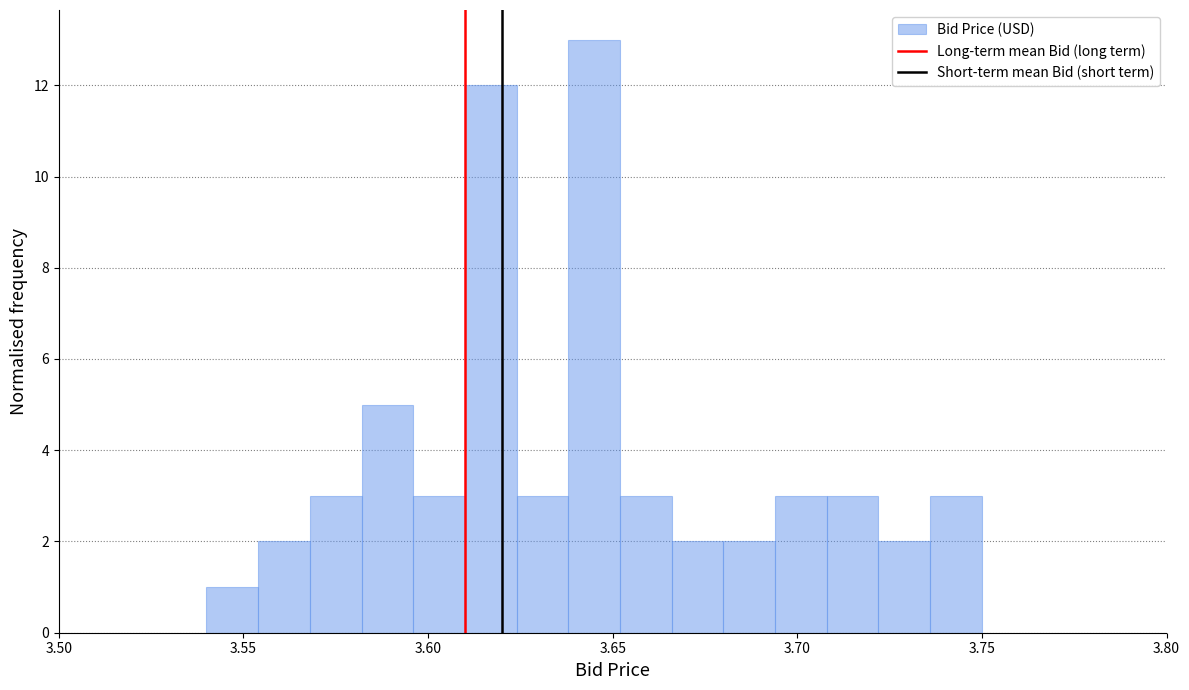

Read against the x-axis, roughly where is the centre of the tallest bar?

3.645